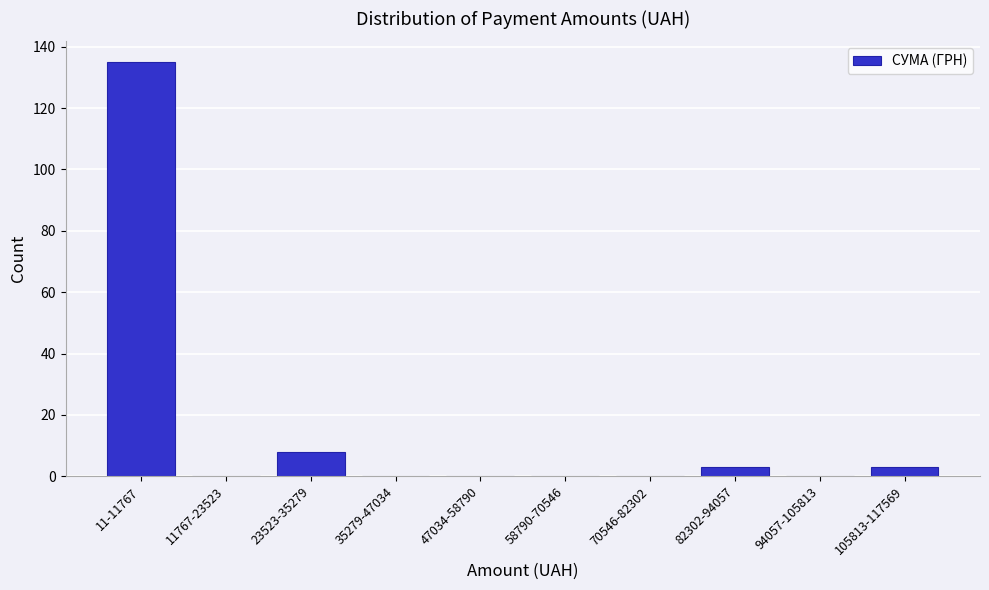

Reading right to left, transcribe all the data shown in this chart.

105813-117569=3	94057-105813=0	82302-94057=3	70546-82302=0	58790-70546=0	47034-58790=0	35279-47034=0	23523-35279=8	11767-23523=0	11-11767=135